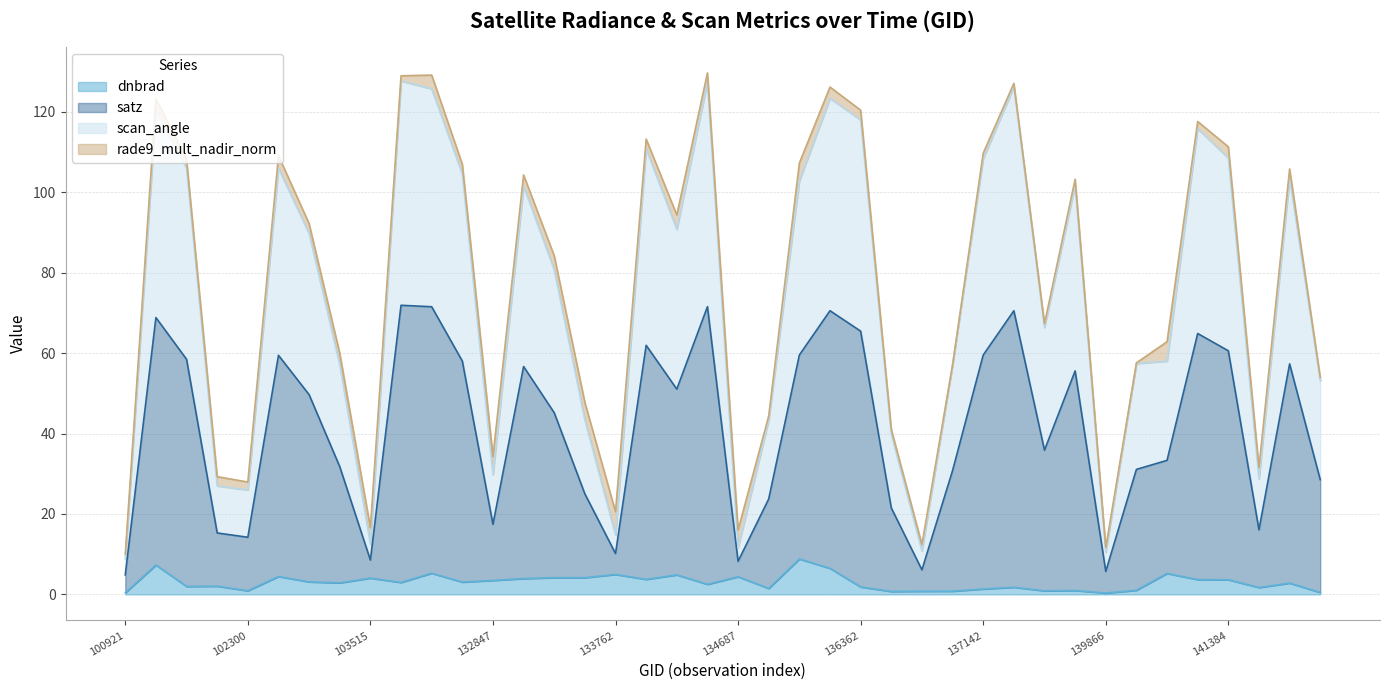

True or false: satz and dnbrad intersect in this chart.

False